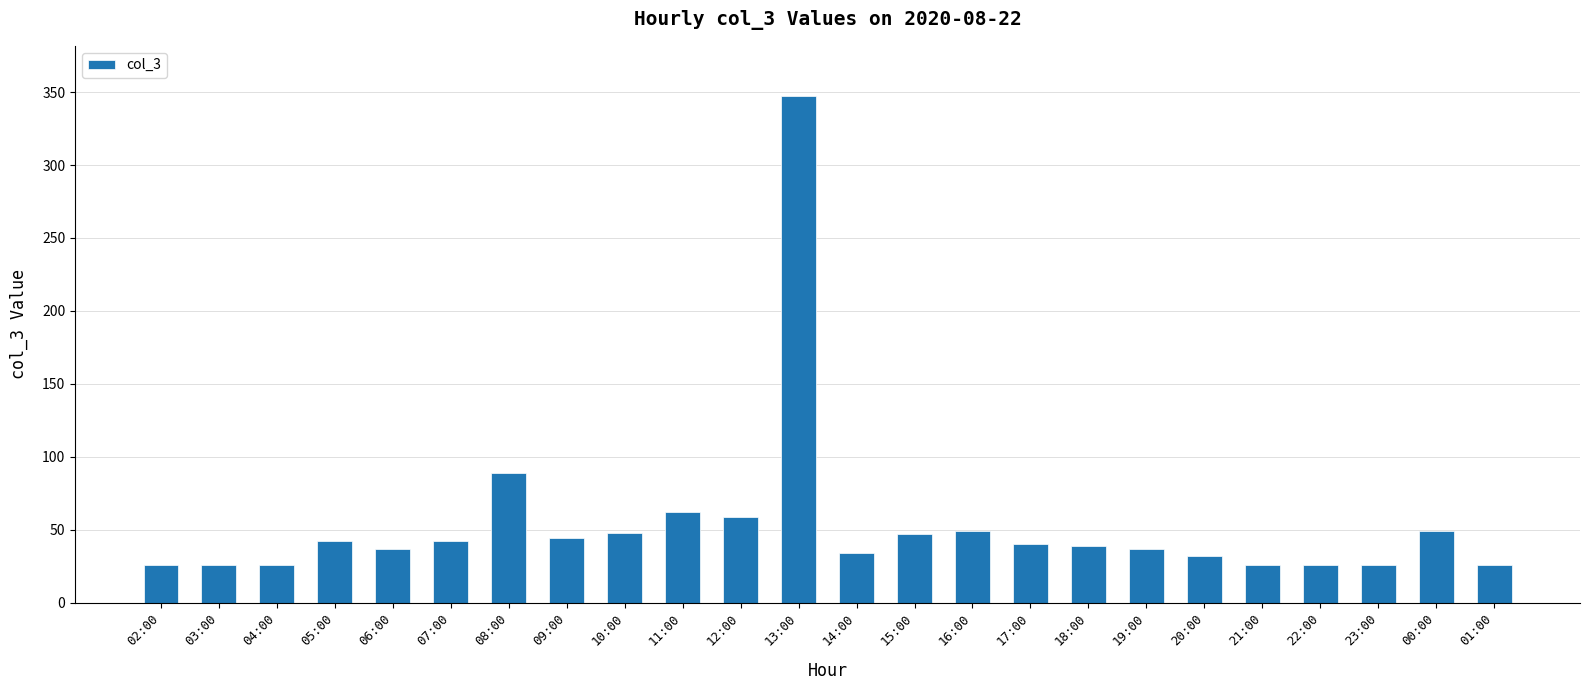

What is the sum of all values?

1279